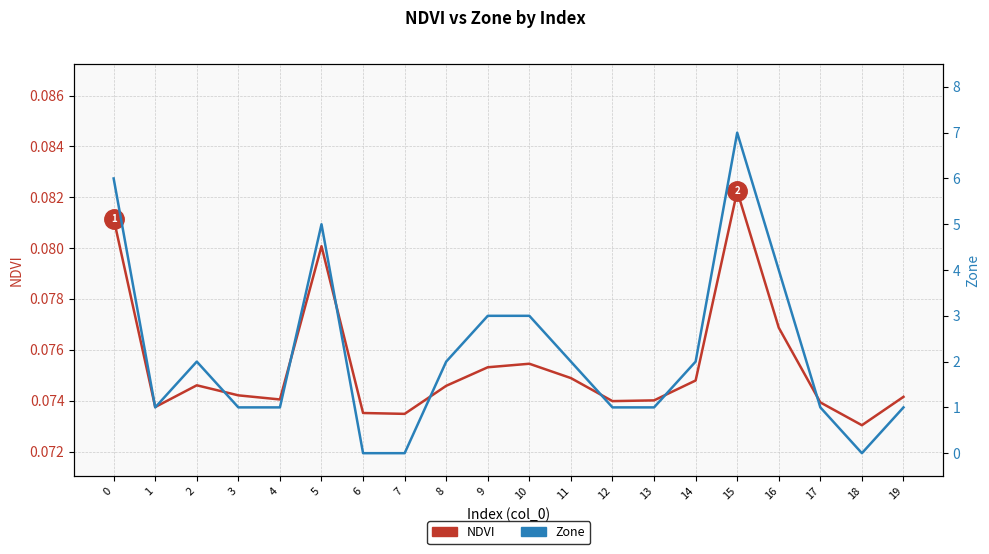

Is the value of NDVI at 10 greater than the value of Zone at 5?

No